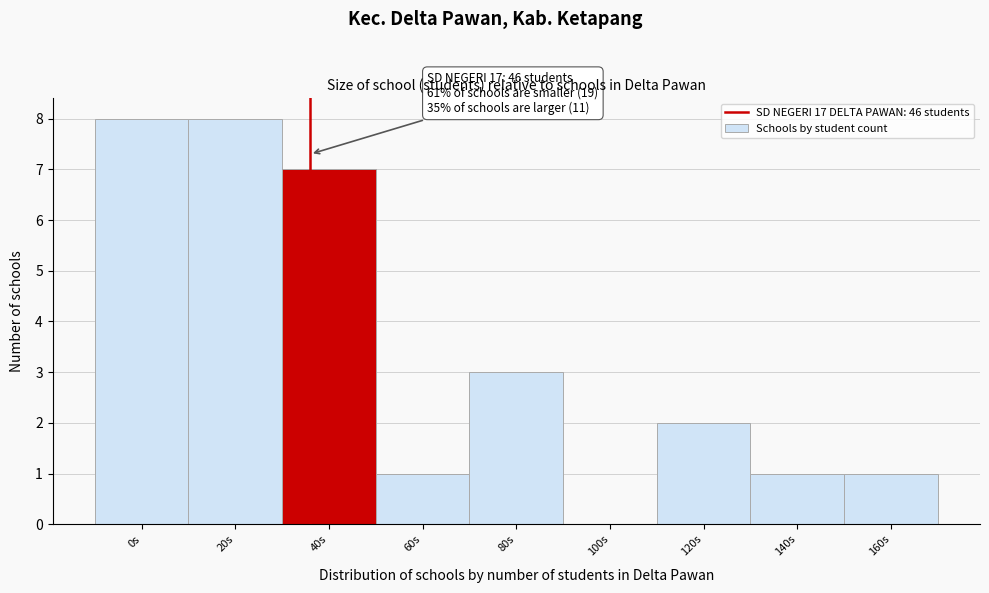

Reading left to right, transcribe all the data shown in this chart.

0s=8	20s=8	40s=7	60s=1	80s=3	100s=0	120s=2	140s=1	160s=1